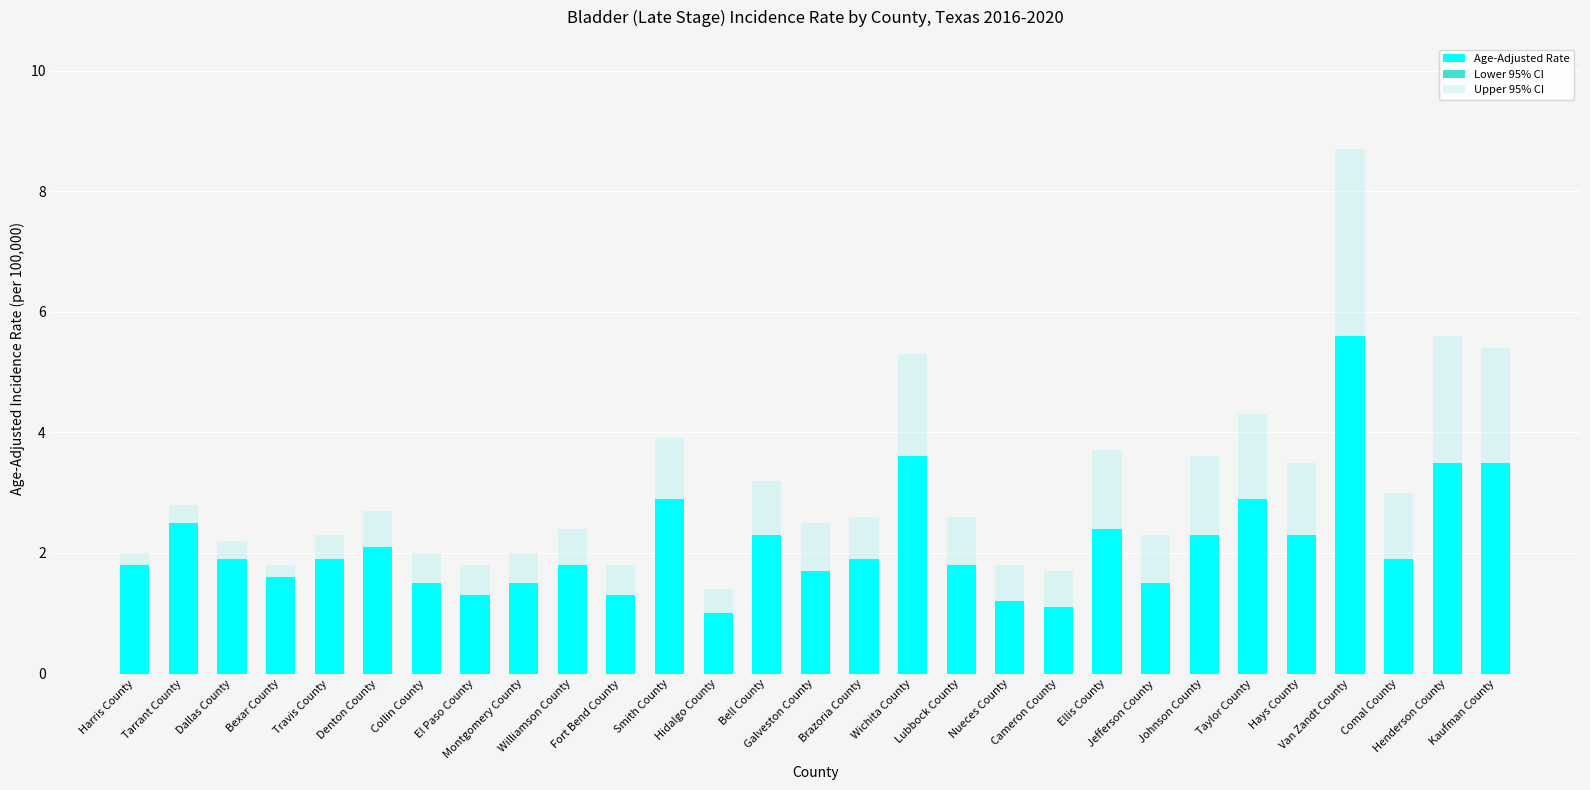

At which category does the chart reach its minimum across all series?

Hidalgo County